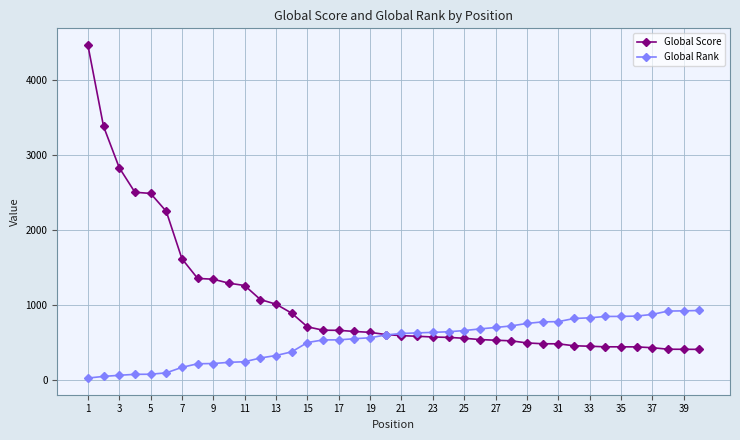

Which series has the largest total across all categories?

Global Score